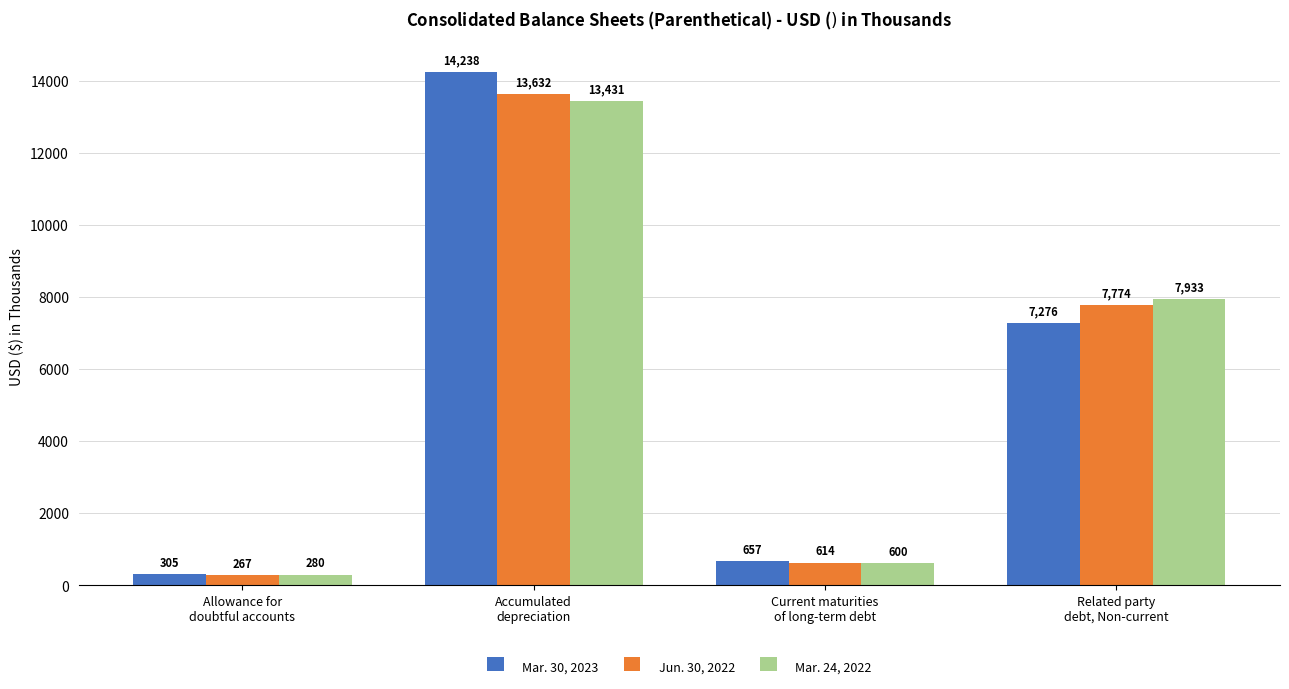

What are all the series names shown in the legend?

Mar. 30, 2023, Jun. 30, 2022, Mar. 24, 2022